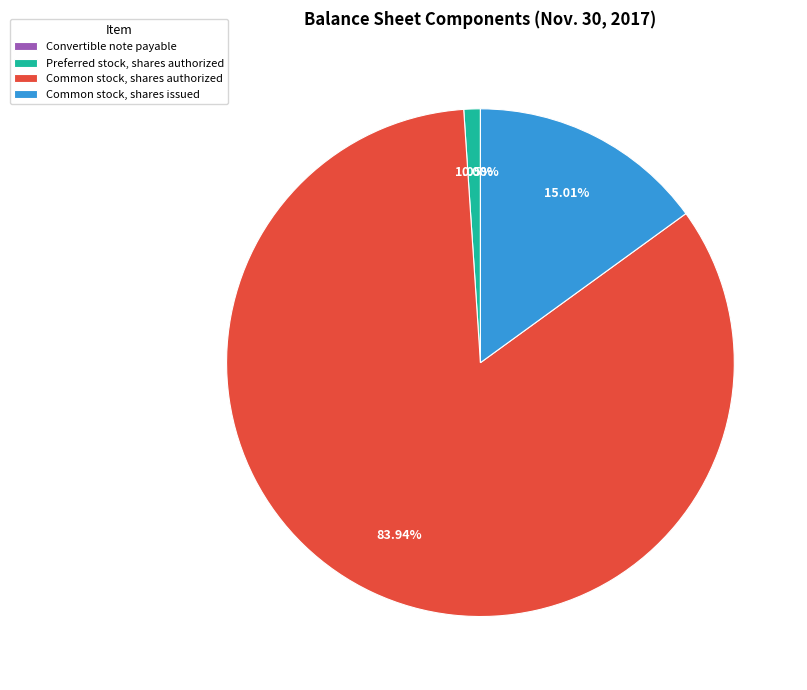

To the nearest percent, what is the difference between the Common stock, shares issued and Preferred stock, shares authorized slice percentages?

14%